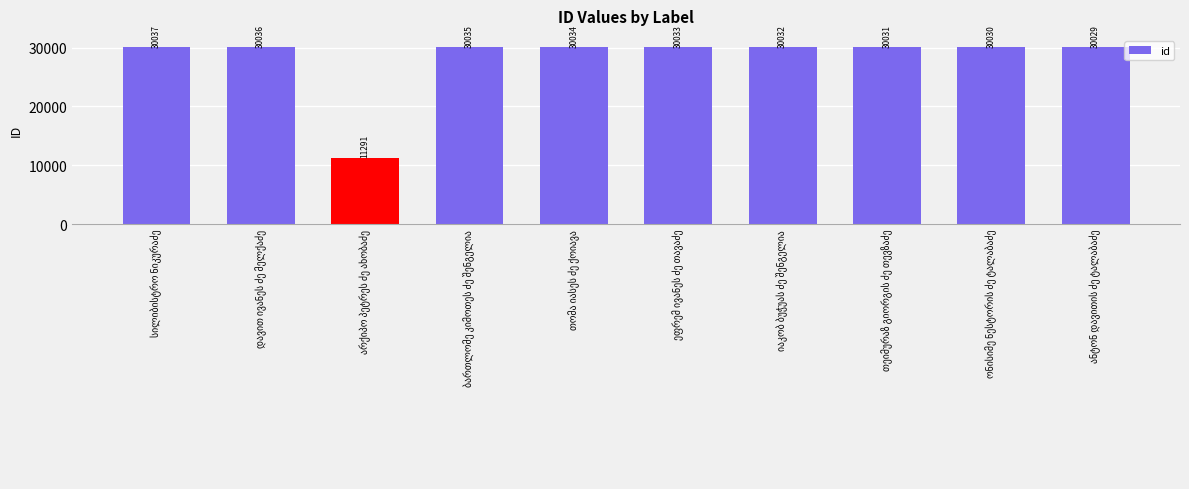

What is the average value?

28159